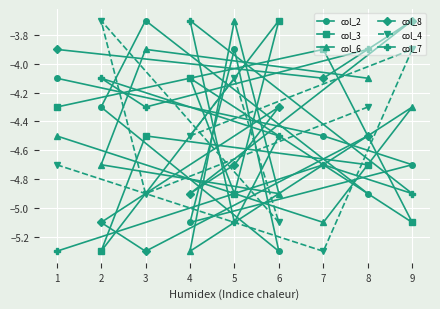

Reading left to right, list all the values displayed in this chart.

col_2: 1=-4.1	2=-4.3	3=-3.7	4=-5.1	5=-3.9	6=-5.3	7=-4.5	8=-4.9	9=-4.7
col_3: 1=-4.3	2=-5.3	3=-4.5	4=-4.1	5=-4.9	6=-3.7	7=-3.9	8=-4.7	9=-5.1
col_6: 1=-4.5	2=-4.7	3=-3.9	4=-5.3	5=-3.7	6=-4.9	7=-5.1	8=-4.1	9=-4.3
col_8: 1=-3.9	2=-5.1	3=-5.3	4=-4.9	5=-4.7	6=-4.3	7=-4.1	8=-4.5	9=-3.7
col_4: 1=-4.7	2=-3.7	3=-4.9	4=-4.5	5=-4.1	6=-5.1	7=-5.3	8=-4.3	9=-3.9
col_7: 1=-5.3	2=-4.1	3=-4.3	4=-3.7	5=-5.1	6=-4.5	7=-4.7	8=-3.9	9=-4.9